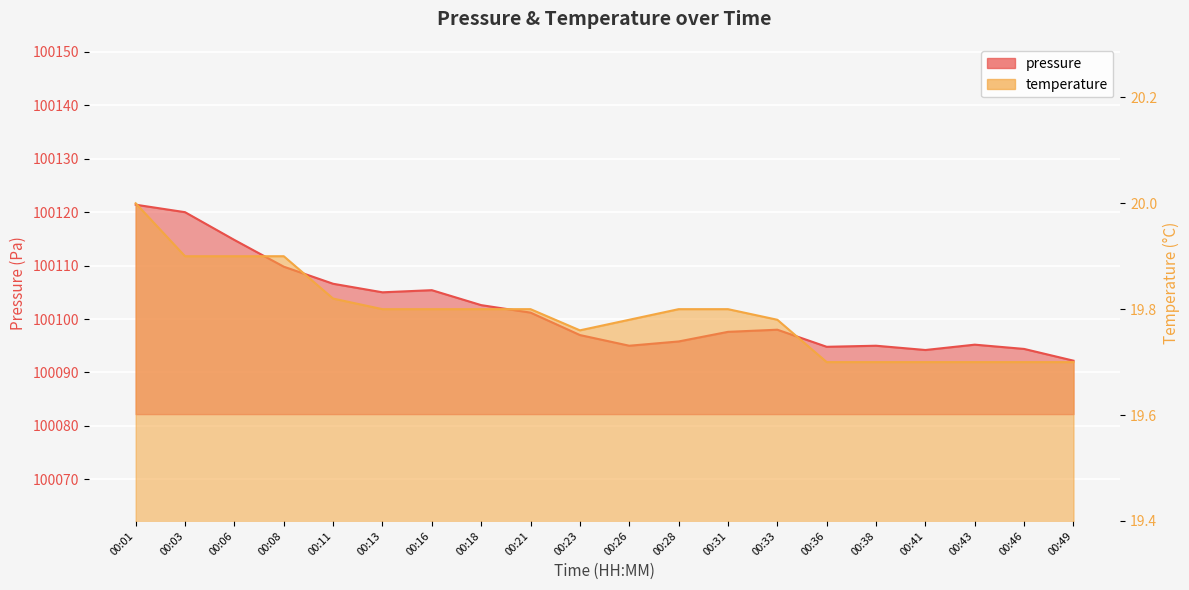

What is the sum of all temperature values?

395.8